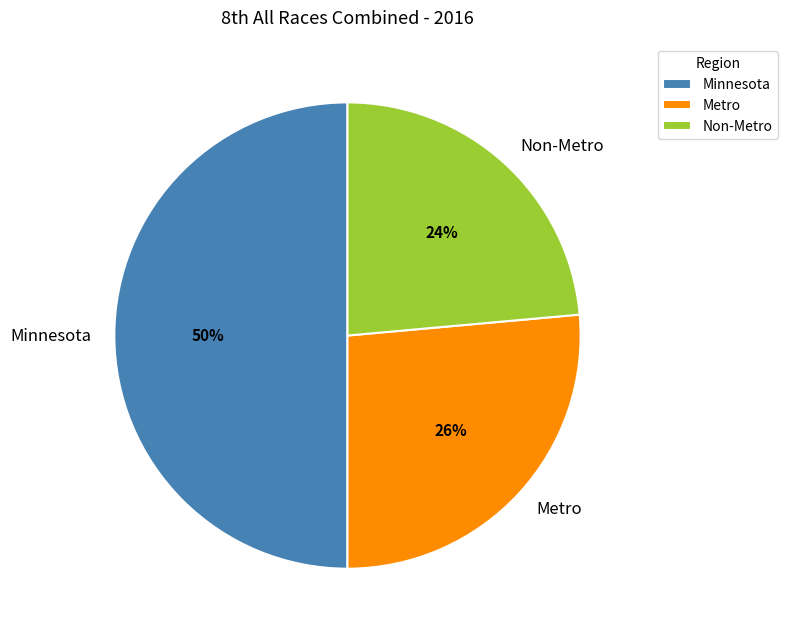

Rank the categories by value from highest to lowest.

Minnesota, Metro, Non-Metro